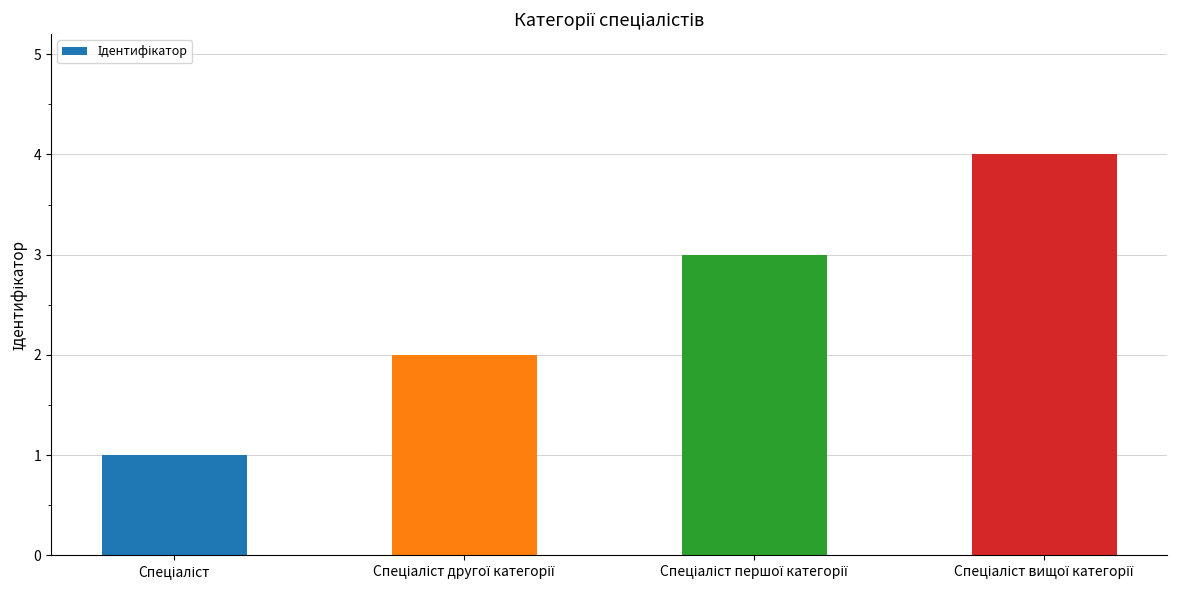

Reading left to right, extract all data points from this chart.

1	2	3	4